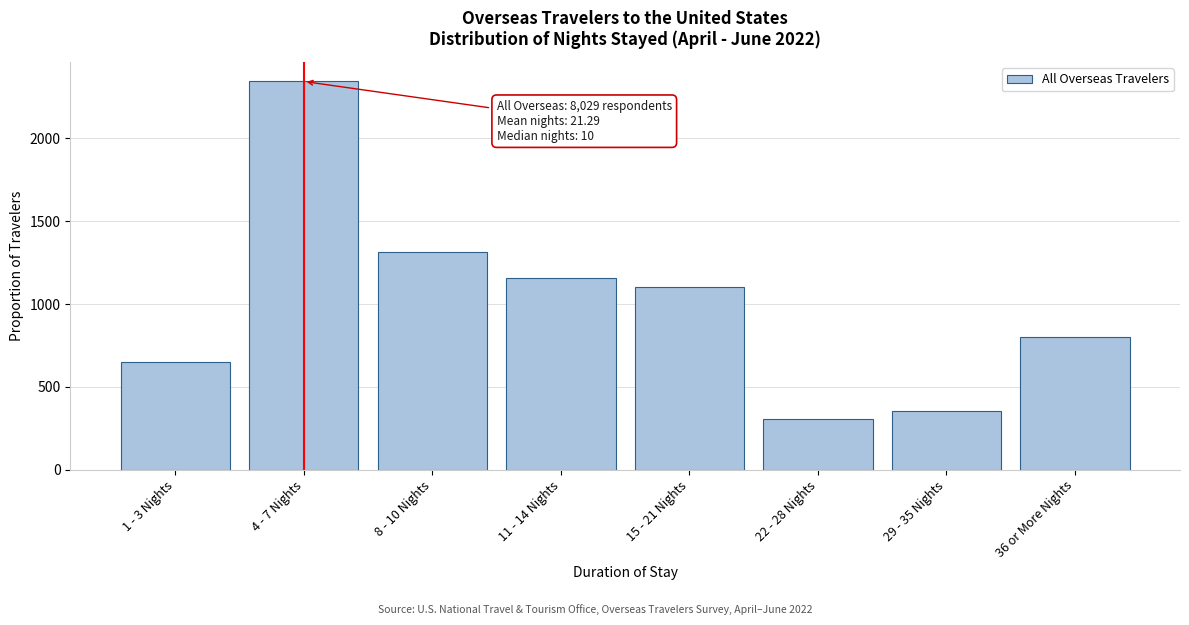

Reading right to left, extract all data points from this chart.

36 or More Nights=803	29 - 35 Nights=353	22 - 28 Nights=305	15 - 21 Nights=1100	11 - 14 Nights=1156	8 - 10 Nights=1317	4 - 7 Nights=2344	1 - 3 Nights=650